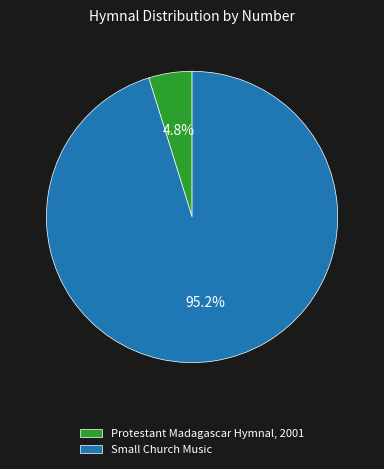

The Protestant Madagascar Hymnal, 2001 slice represents 5% of the pie. True or false?

True